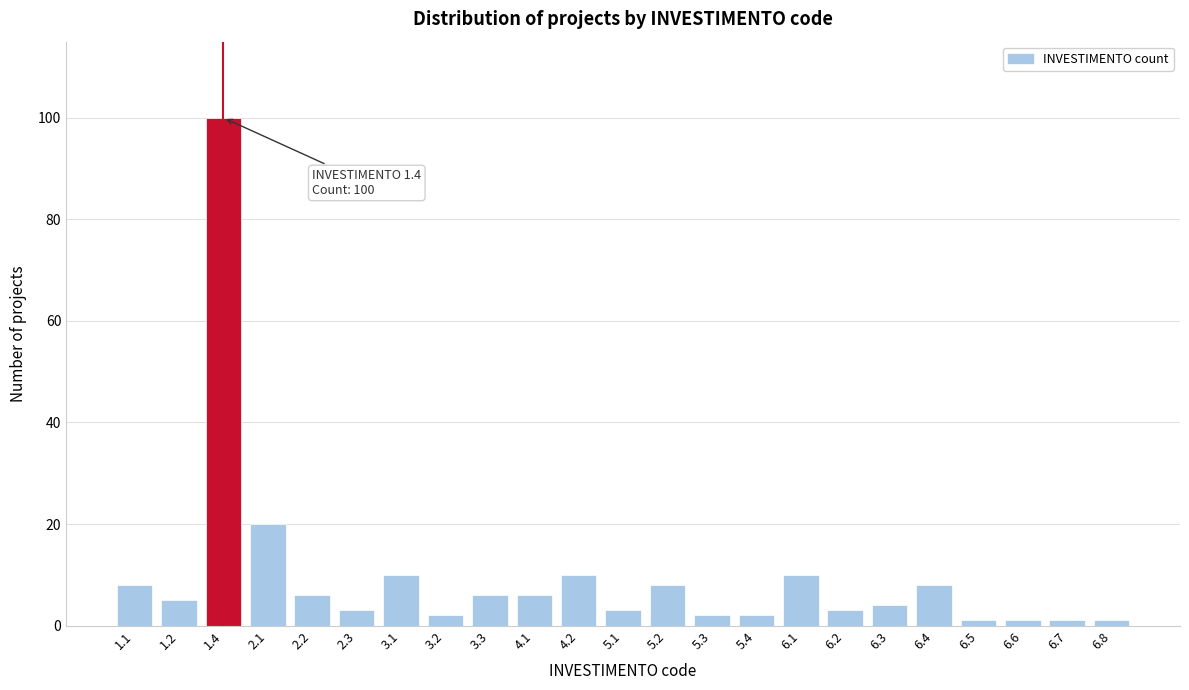

Reading right to left, list all the values displayed in this chart.

1	1	1	1	8	4	3	10	2	2	8	3	10	6	6	2	10	3	6	20	100	5	8